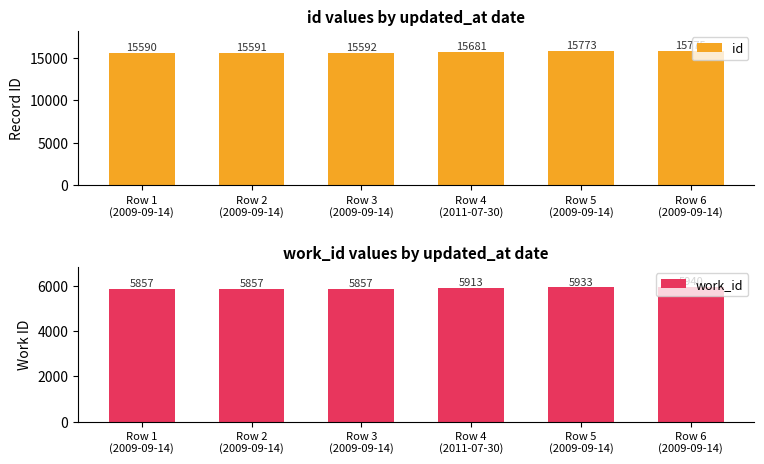

At which category does the chart reach its peak across all series?

Row 6
(2009-09-14)